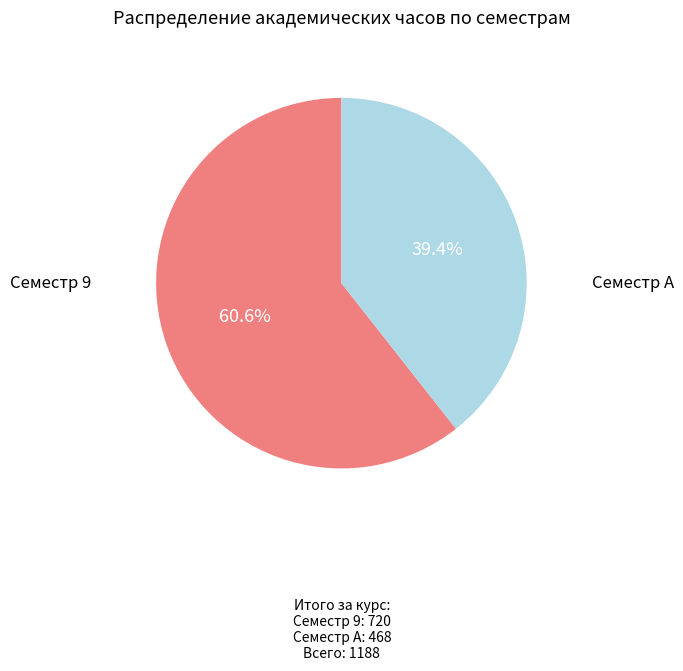

Is there any slice that represents more than half of the pie?

Yes